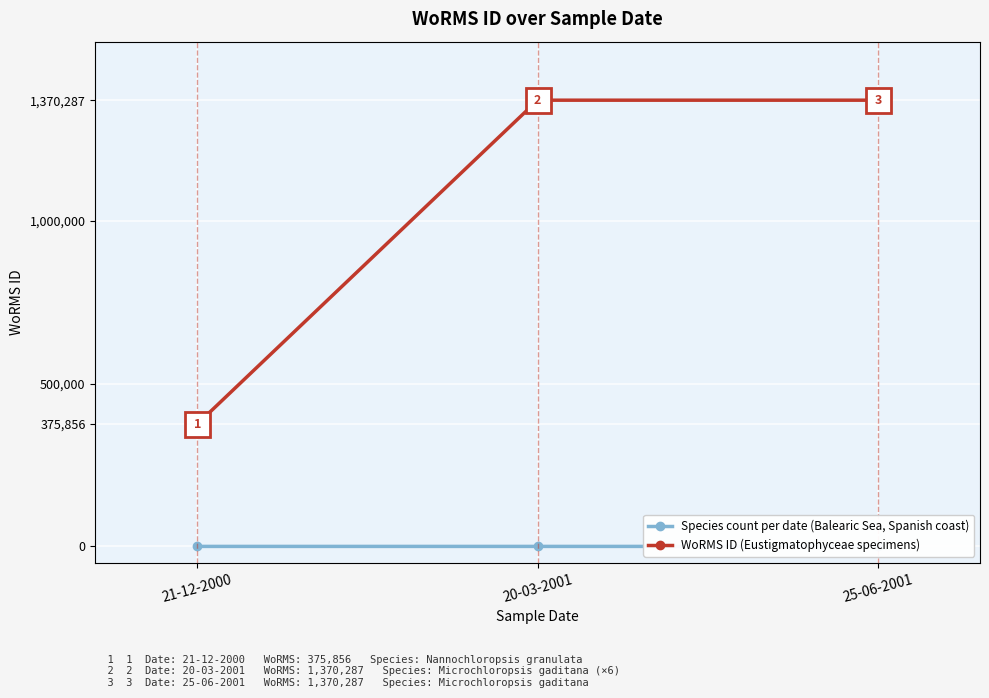

True or false: WoRMS ID (Eustigmatophyceae specimens) has a value of 2047604 at 25-06-2001.

False